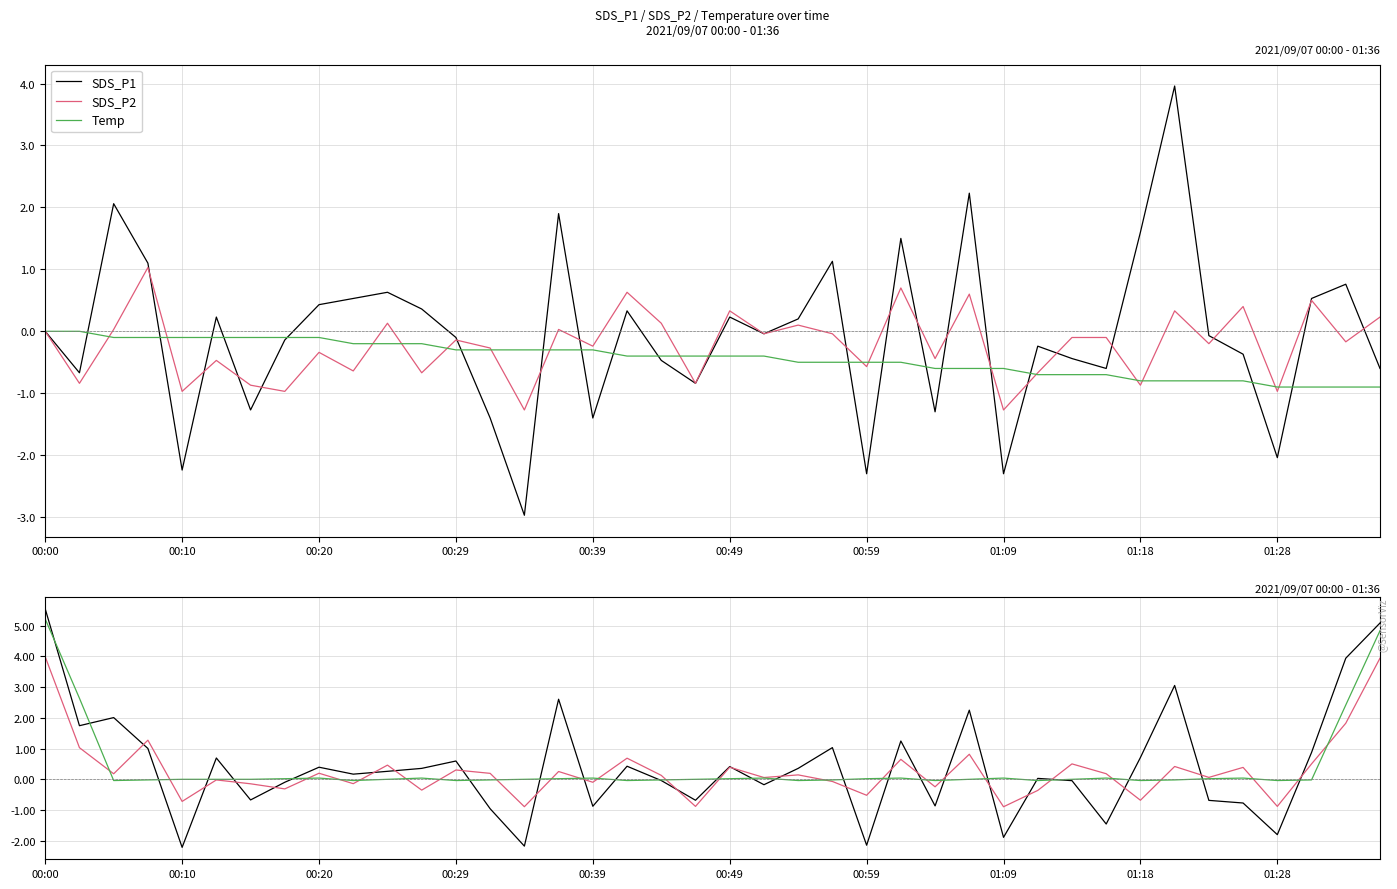

What is the difference between the maximum and minimum values in the SDS_P2 series?

4.9